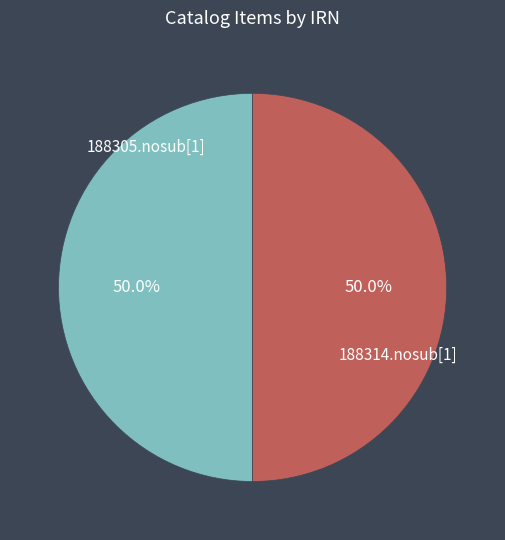

What percentage do 188314.nosub[1] and 188305.nosub[1] together represent?

100.0%